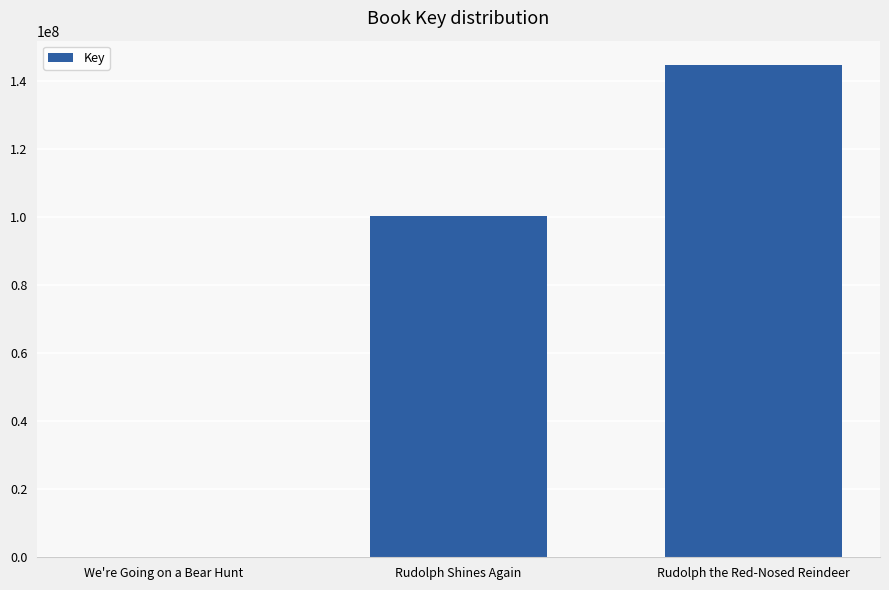

The chart shows a value of 144622176 at Rudolph the Red-Nosed Reindeer. True or false?

True